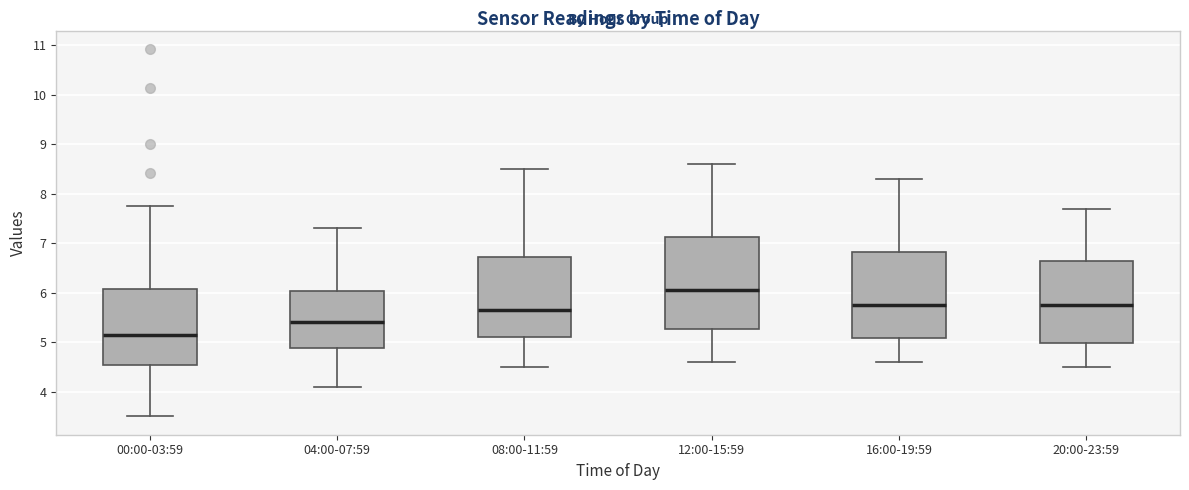

Reading left to right, transcribe this box plot: for each box, give where its median line is, the range the box spans, and where its two whiskers end, as read against the y-axis. The values are not printed on the chart, so give them approximately, as read against the axis.

00:00-03:59: median 5.2, box 4.5 to 6.1, whiskers 3.5 to 7.8
04:00-07:59: median 5.4, box 4.9 to 6.0, whiskers 4.1 to 7.3
08:00-11:59: median 5.7, box 5.1 to 6.7, whiskers 4.5 to 8.5
12:00-15:59: median 6.1, box 5.3 to 7.1, whiskers 4.6 to 8.6
16:00-19:59: median 5.8, box 5.1 to 6.8, whiskers 4.6 to 8.3
20:00-23:59: median 5.8, box 5.0 to 6.7, whiskers 4.5 to 7.7